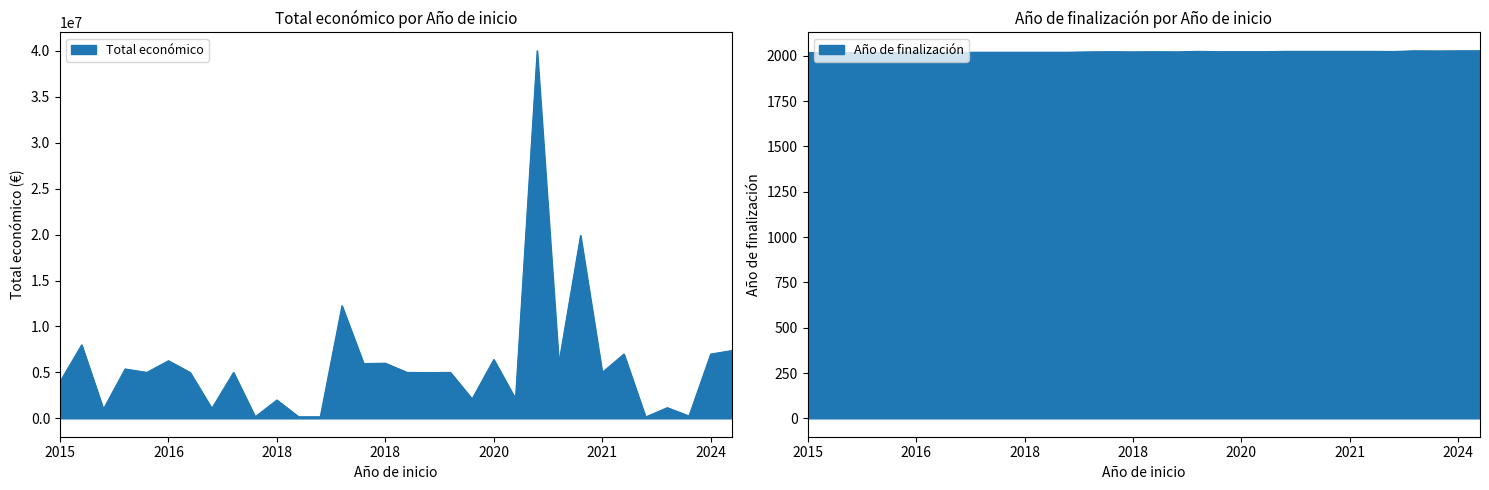

The Año de finalización series shows 1026 at 2024. True or false?

False